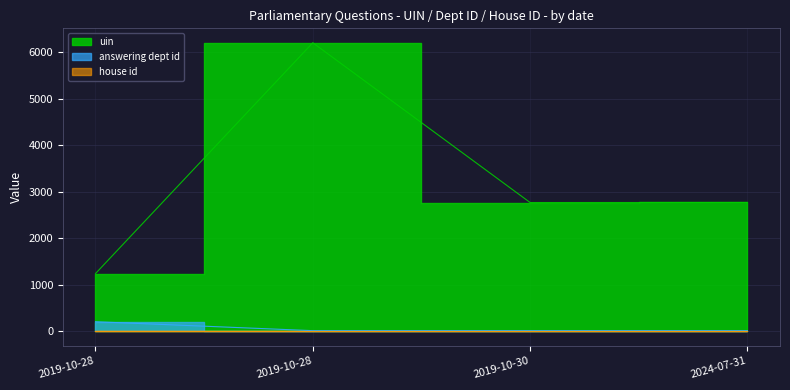

Between 2019-10-28 and 2024-07-31, which series saw the biggest shift?

uin